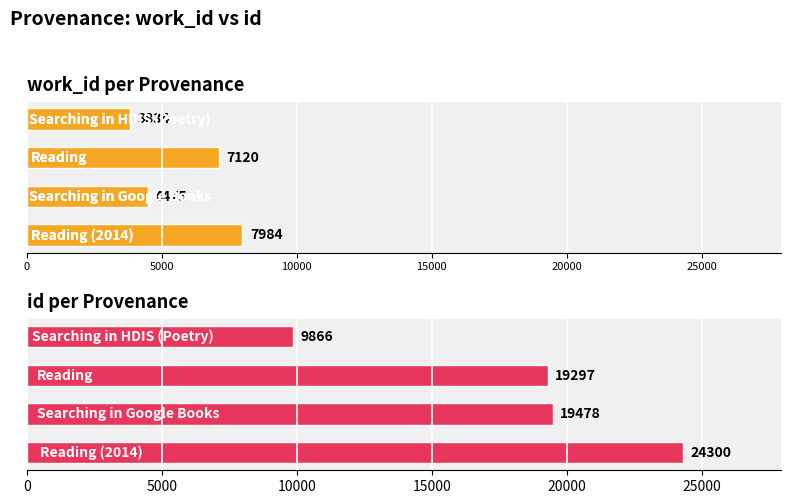

Reading left to right, what are all the values shown in this chart?

work_id: 0=3834	5000=7120	10000=4475	15000=7984
id: 0=9866	5000=19297	10000=19478	15000=24300